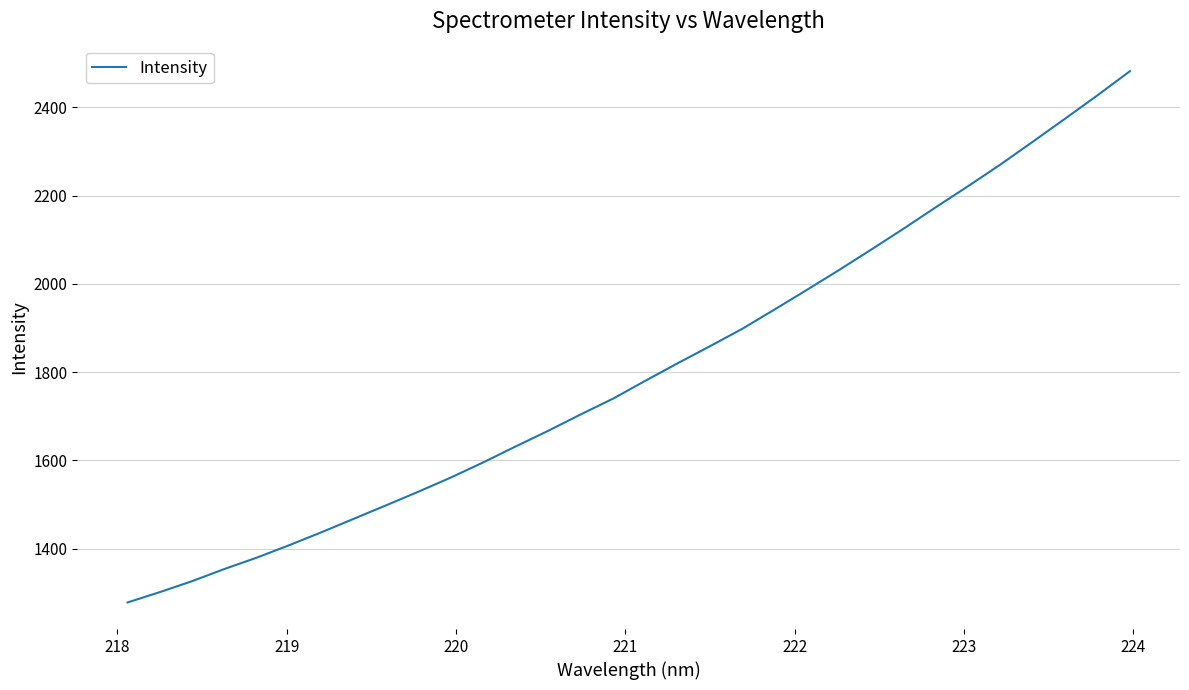

What is the difference between the maximum and minimum values?

1203.3